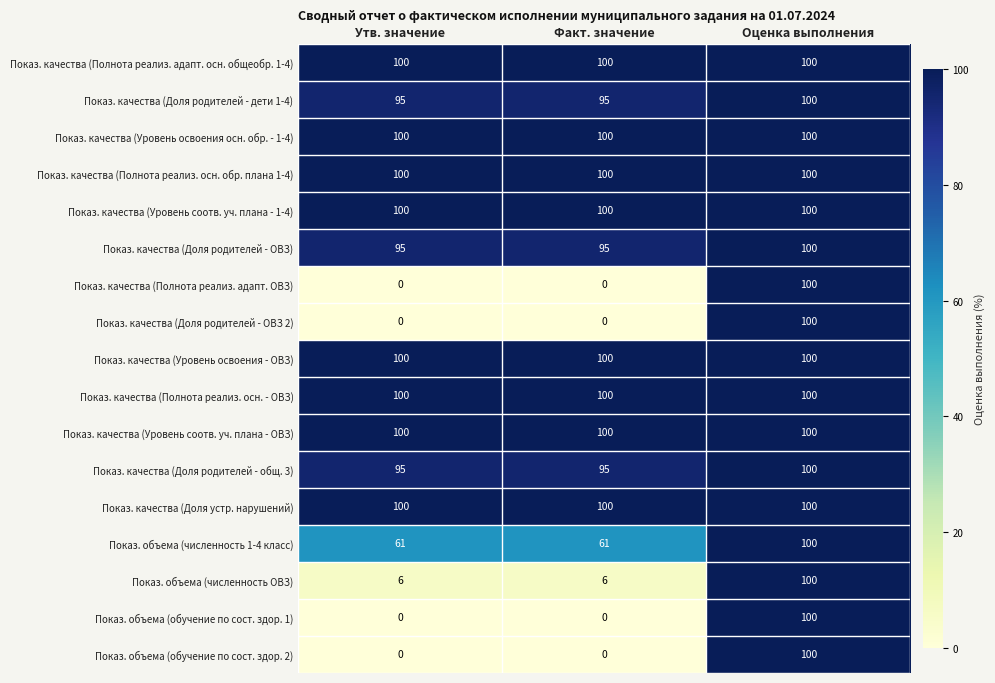

The Показ. качества (Уровень освоения осн. обр. - 1-4) series shows 100 at Утв. значение. True or false?

True